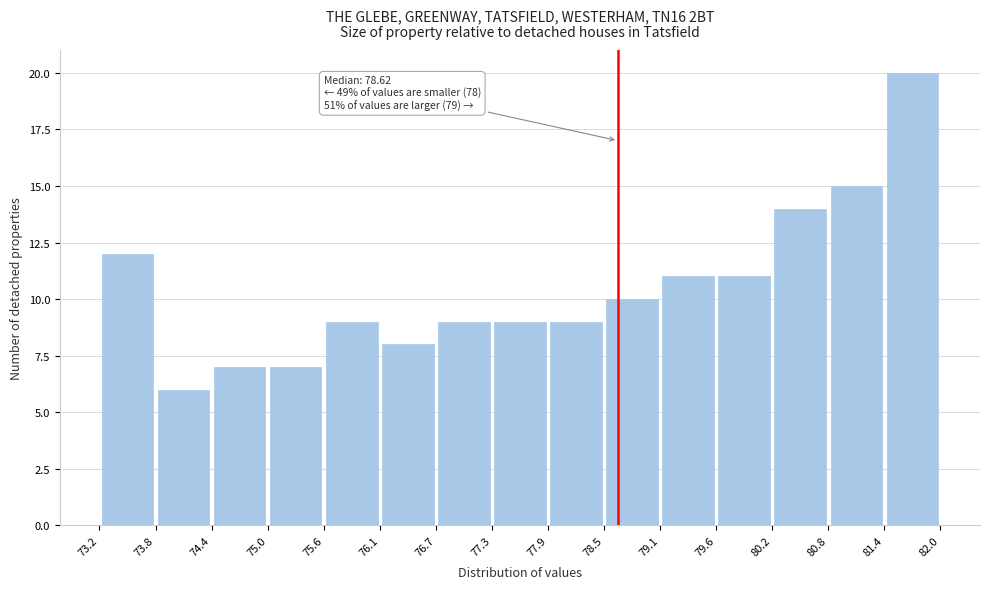

Over which range of the x-axis is the bar tallest?

81.4 to 82.0